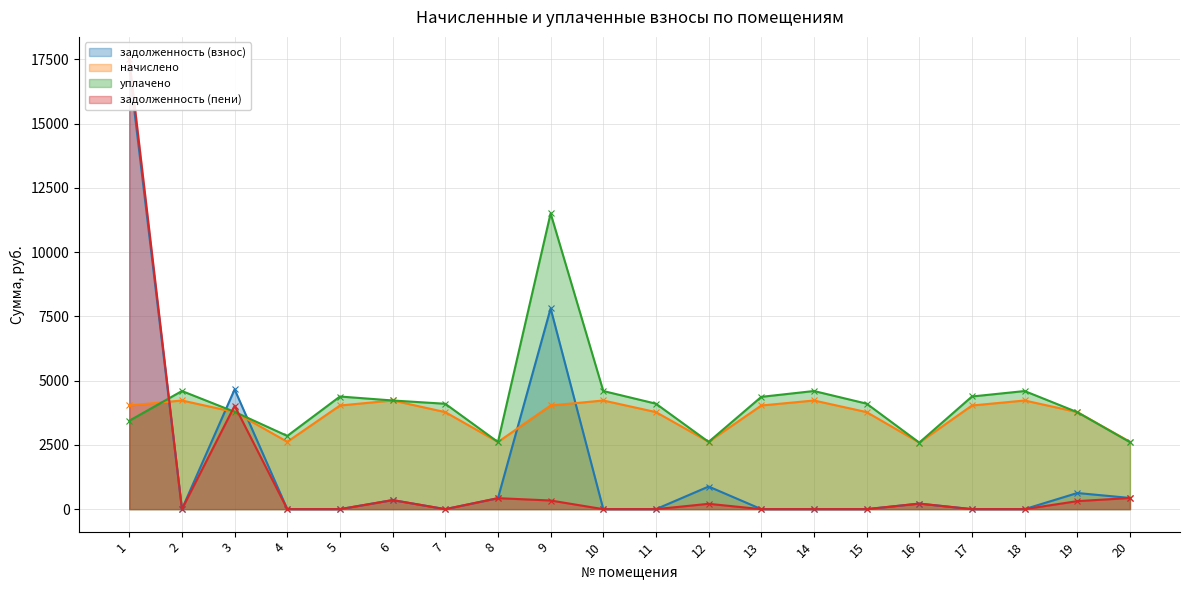

Which series changed the most between 1 and 19?

задолженность (пени)